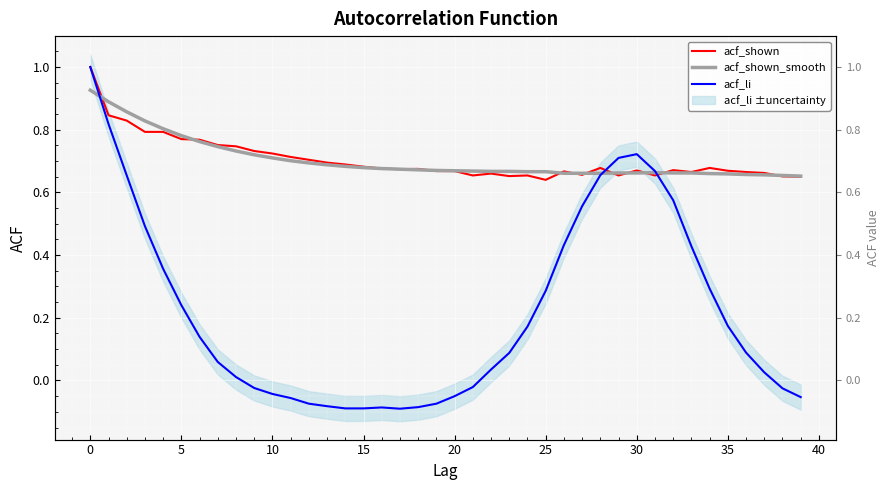

Does the chart display data point markers on the line(s)?

No